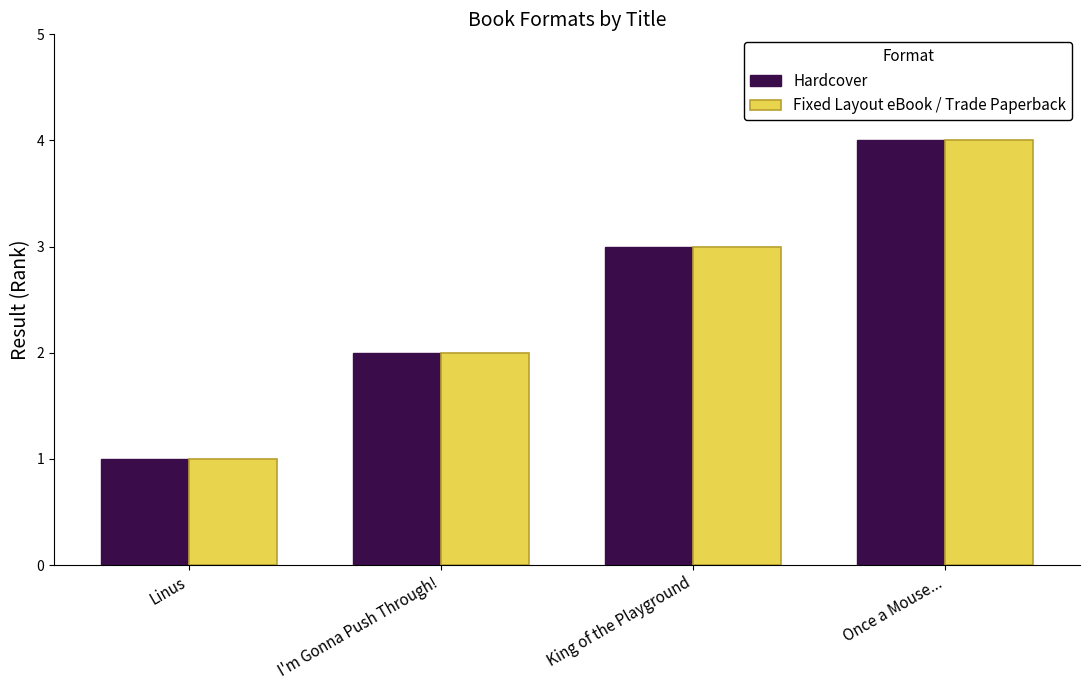

What is the approximate value of Fixed Layout eBook / Trade Paperback at Once a Mouse...?

4